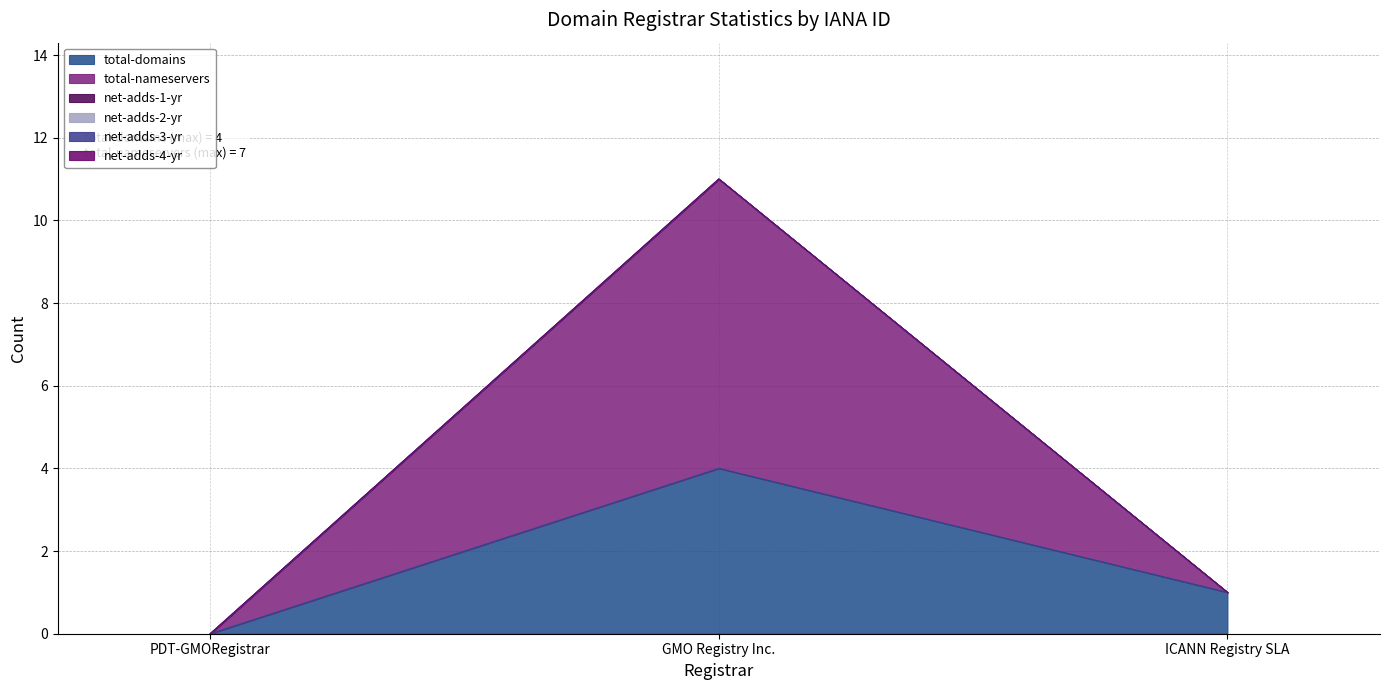

What are all the series names shown in the legend?

total-domains, total-nameservers, net-adds-1-yr, net-adds-2-yr, net-adds-3-yr, net-adds-4-yr